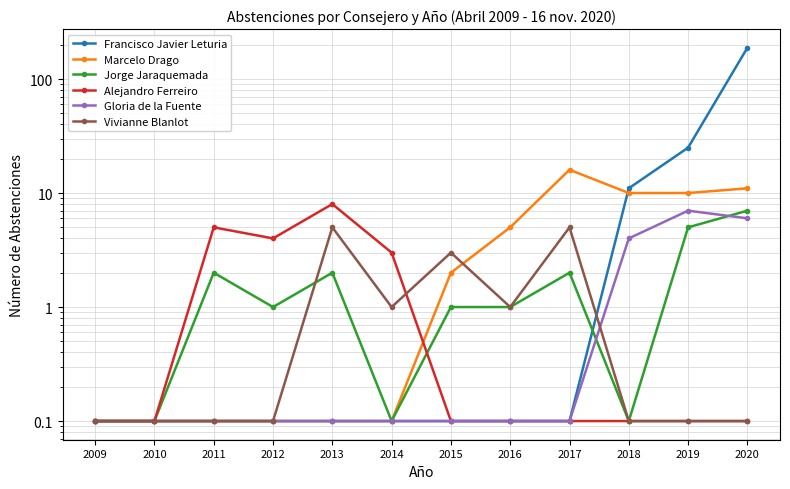

Count the number of data series in this chart.

6